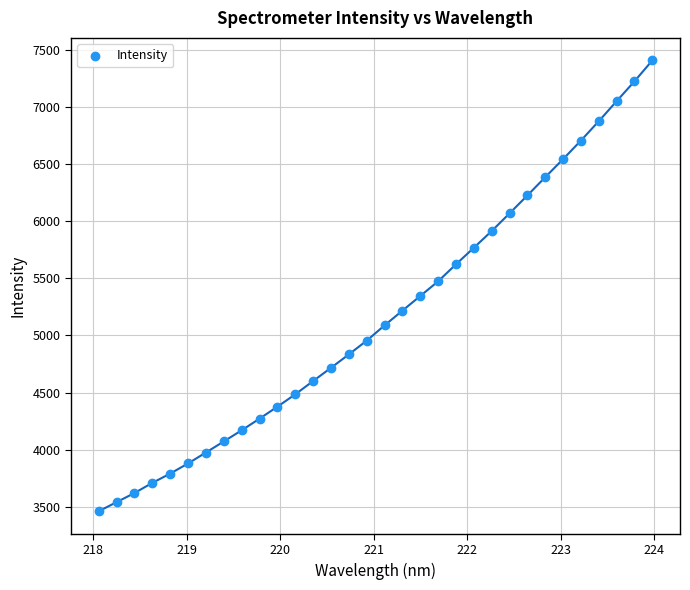

What is the range of X values (max minus min)?

5.9